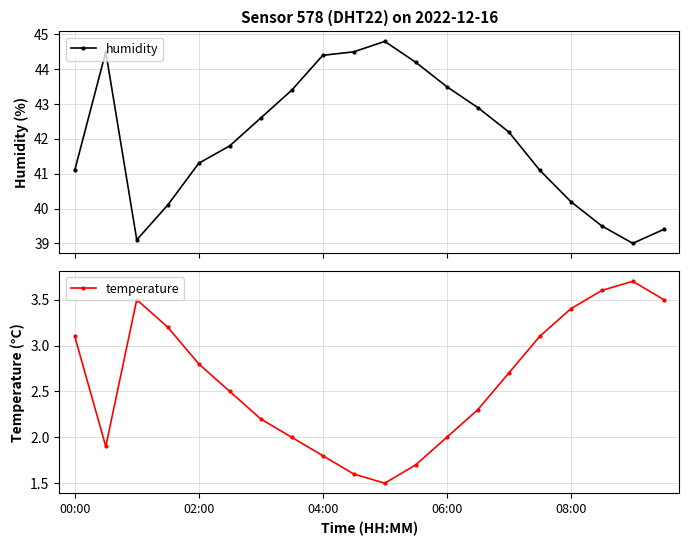

What is the minimum value shown in the chart?

1.5